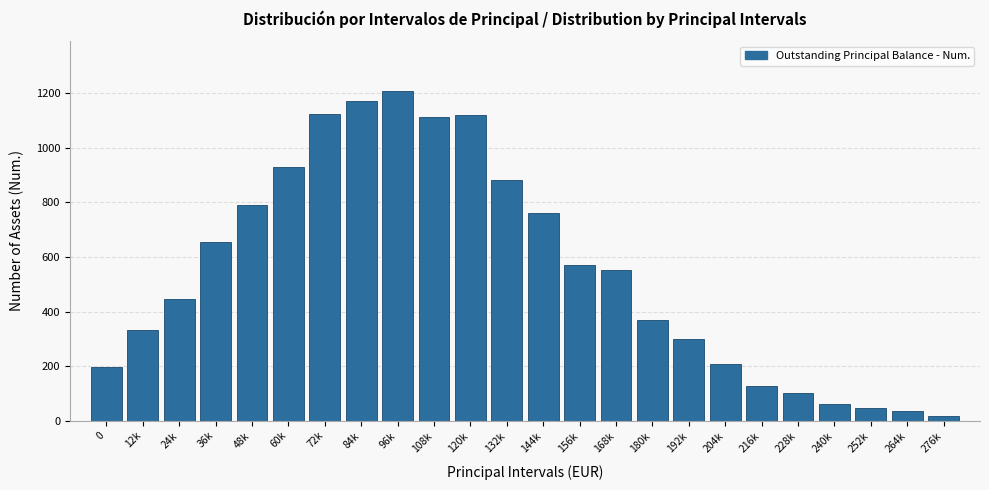

What is the difference between the second highest and minimum values?

1152